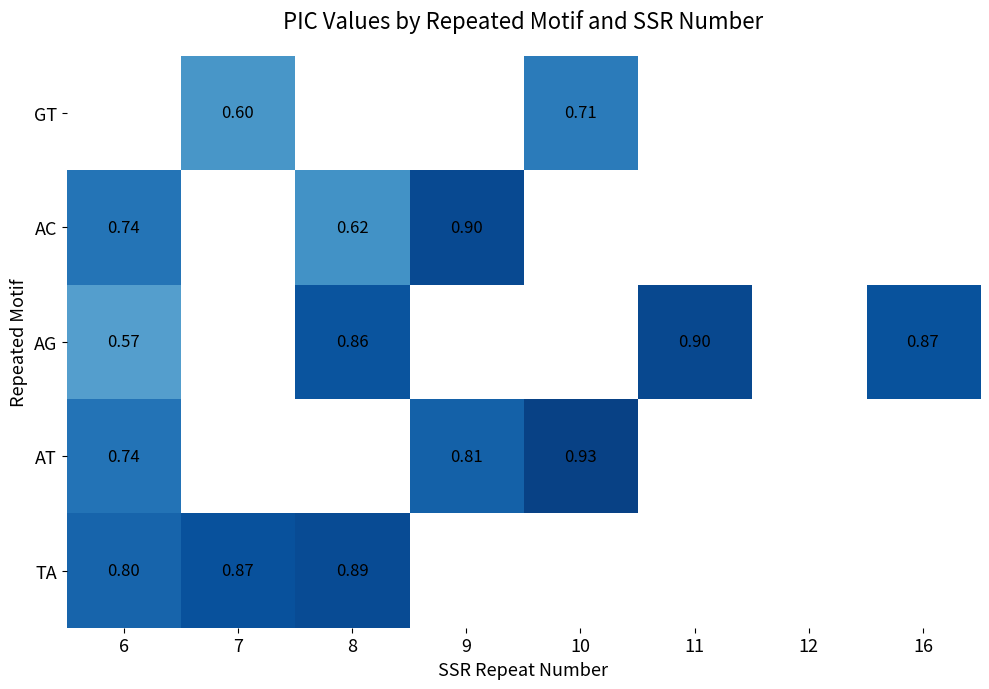

At which category does the chart reach its minimum across all series?

6